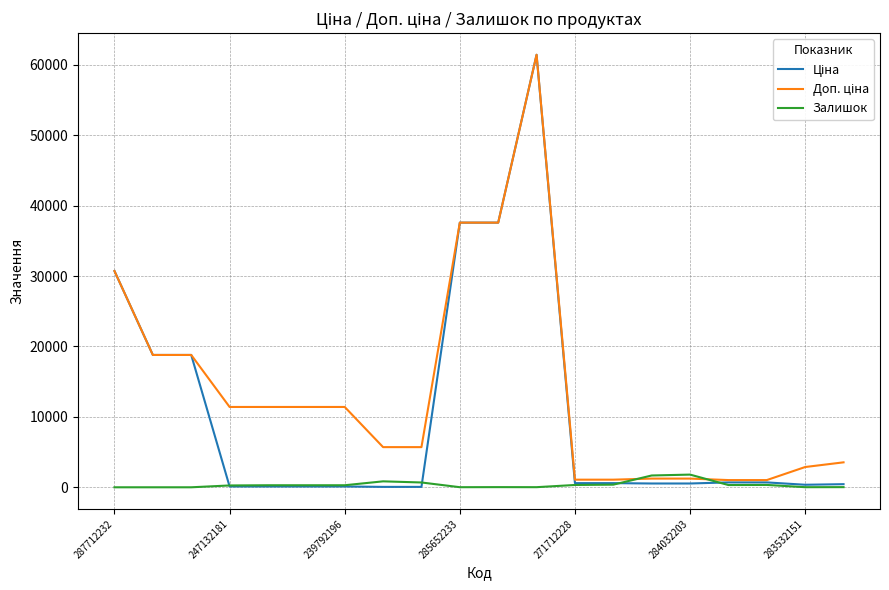

What is the maximum value shown in the chart?

61434.3